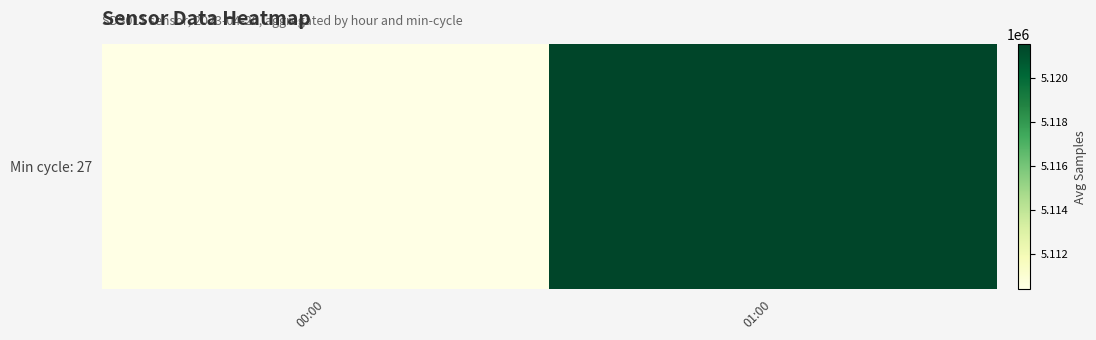

Between 00:00 and 01:00, which is larger?

01:00